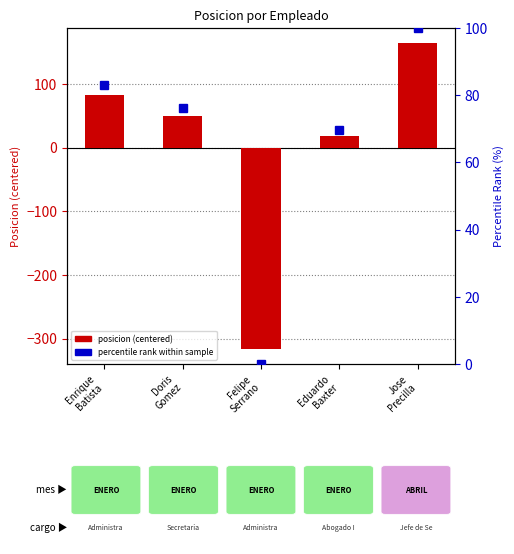

What is the average value of the percentile rank within sample series?

65.8